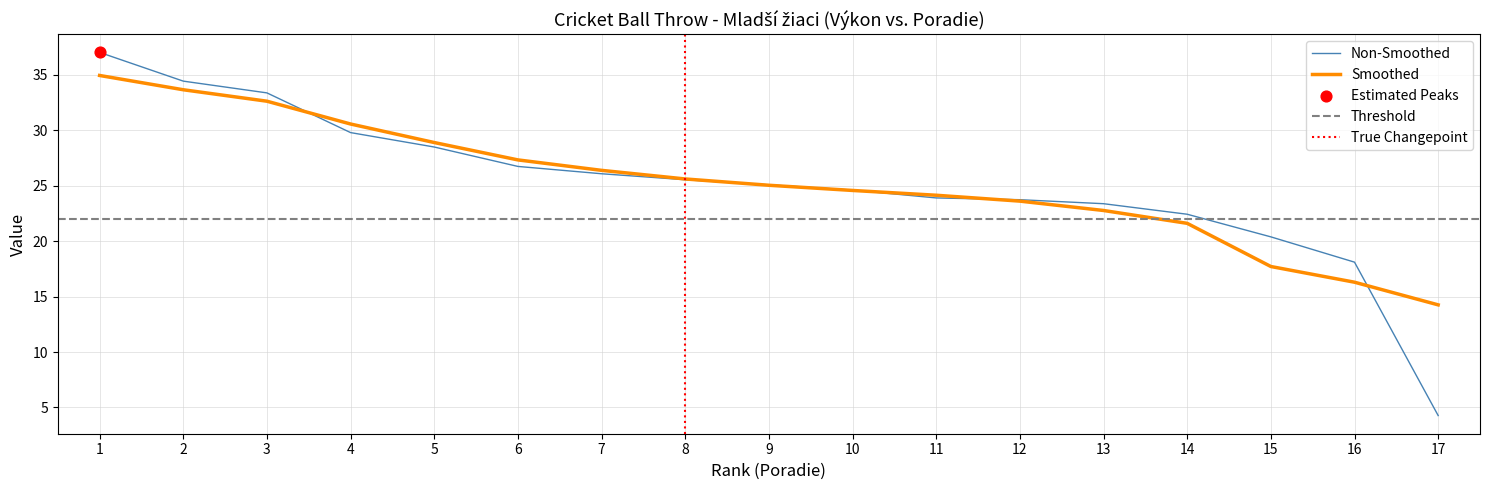

What is the change in value from 13 to 15?

-3.0